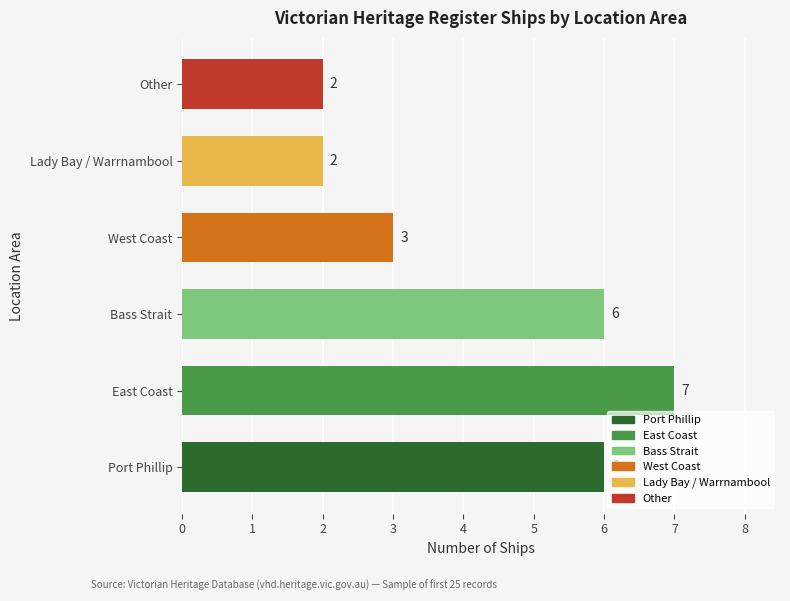

Which category has the highest value across all series?

East Coast